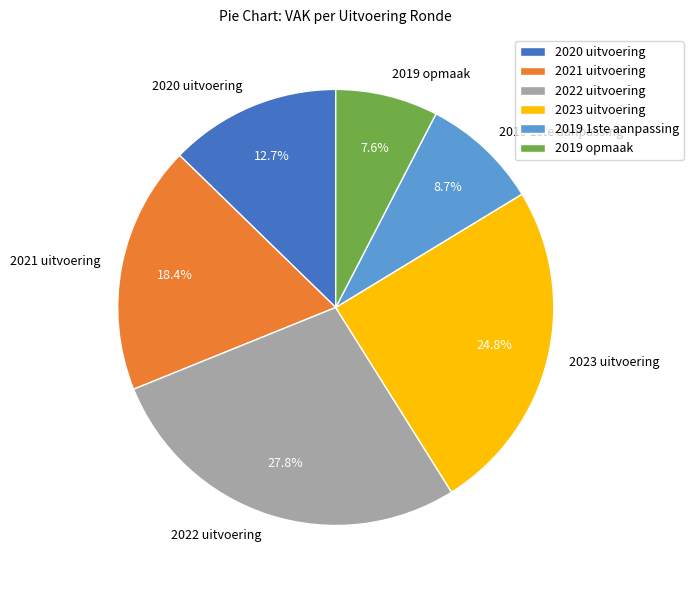

True or false: 2022 uitvoering accounts for 28% of the total.

True